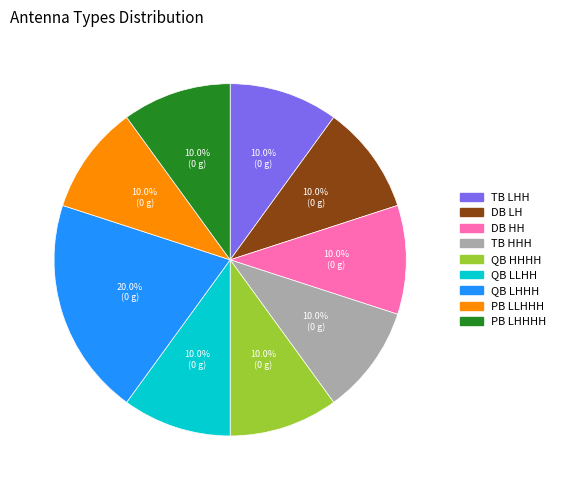

How much of the chart is everything except QB LHHH?

80.0%